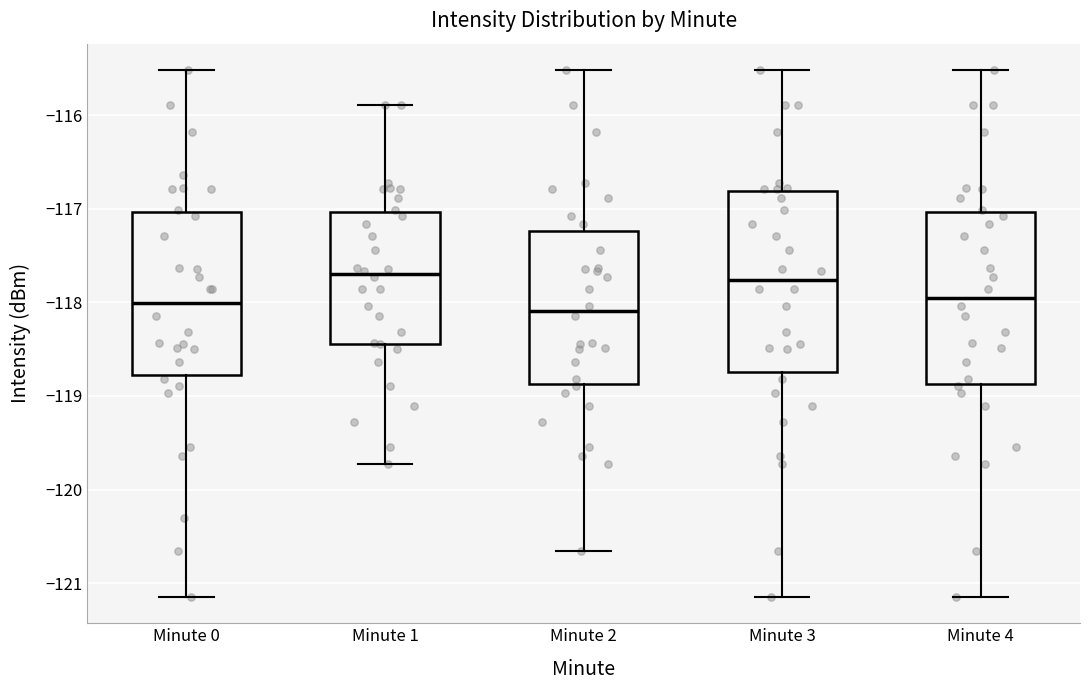

Reading left to right, transcribe this box plot: for each box, give where its median line is, the range the box spans, and where its two whiskers end, as read against the y-axis. The values are not printed on the chart, so give them approximately, as read against the axis.

Minute 0: median -118.0, box -118.8 to -117.0, whiskers -121.1 to -115.5
Minute 1: median -117.7, box -118.4 to -117.0, whiskers -119.7 to -115.9
Minute 2: median -118.1, box -118.9 to -117.2, whiskers -120.7 to -115.5
Minute 3: median -117.8, box -118.7 to -116.8, whiskers -121.1 to -115.5
Minute 4: median -118.0, box -118.9 to -117.0, whiskers -121.1 to -115.5